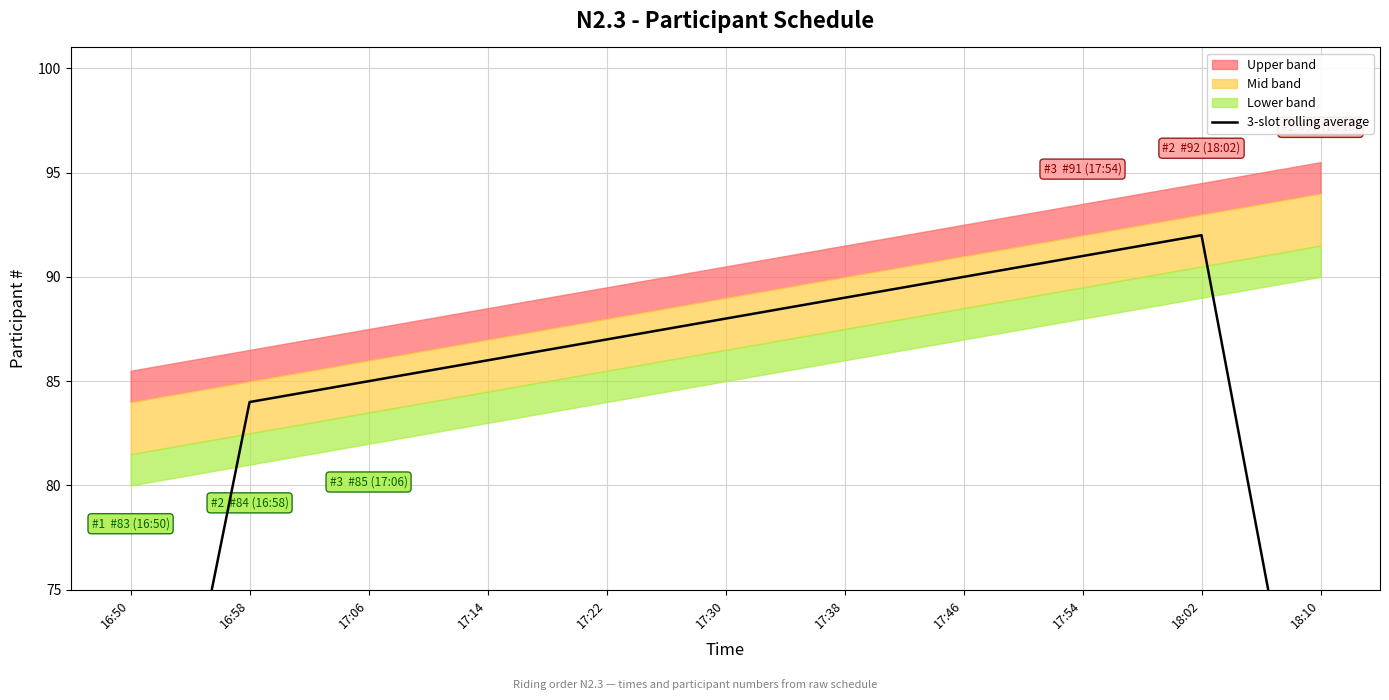

List the labels in order of value, smallest first.

16:50, 18:10, 16:58, 17:06, 17:14, 17:22, 17:30, 17:38, 17:46, 17:54, 18:02